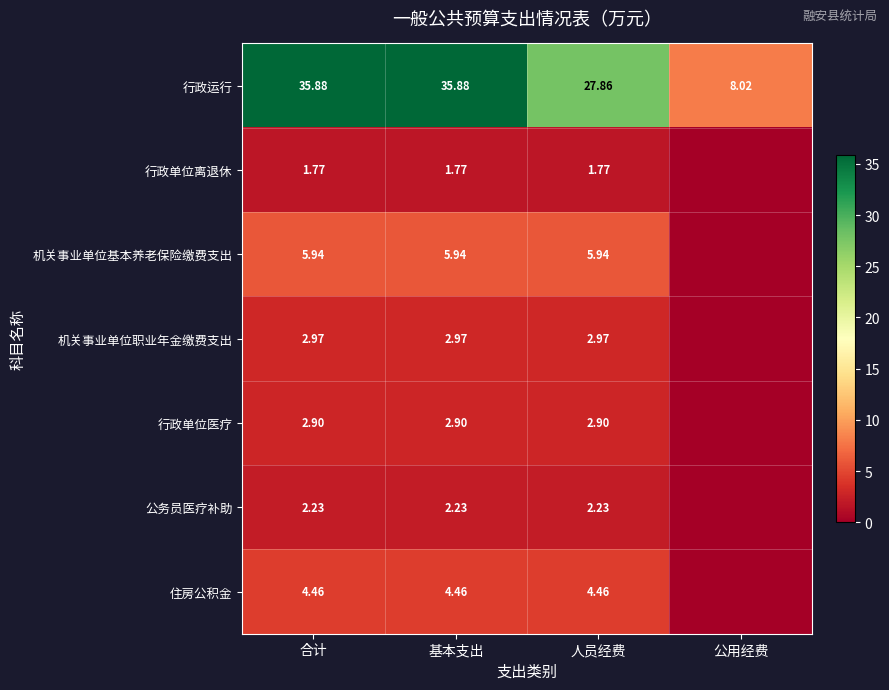

Is the value of 住房公积金 at 基本支出 greater than the value of 公务员医疗补助 at 基本支出?

Yes